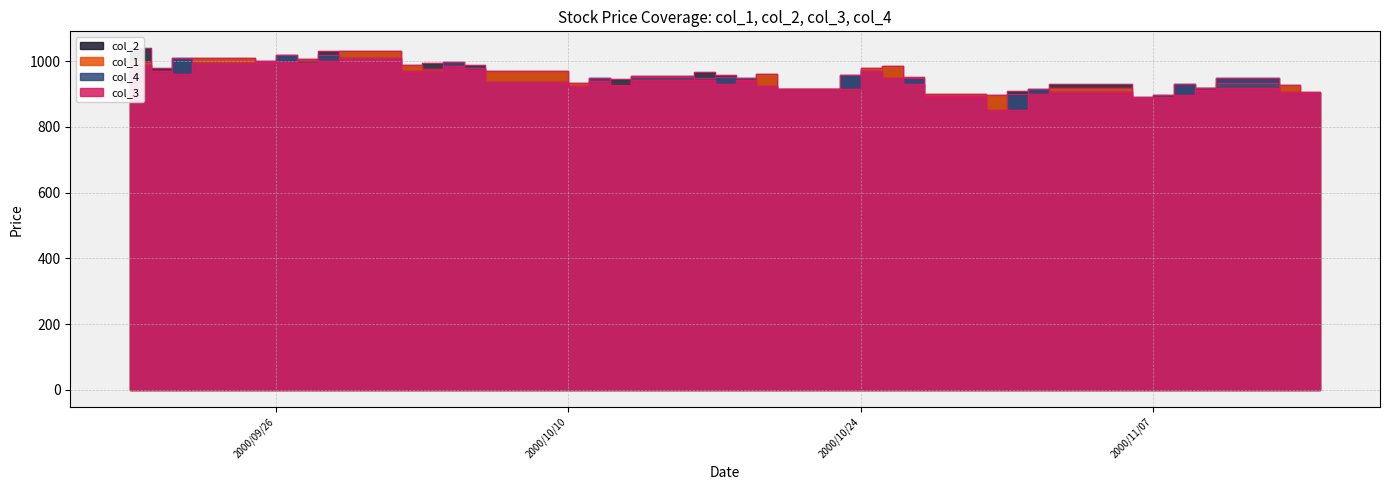

What is the smallest value displayed?

850